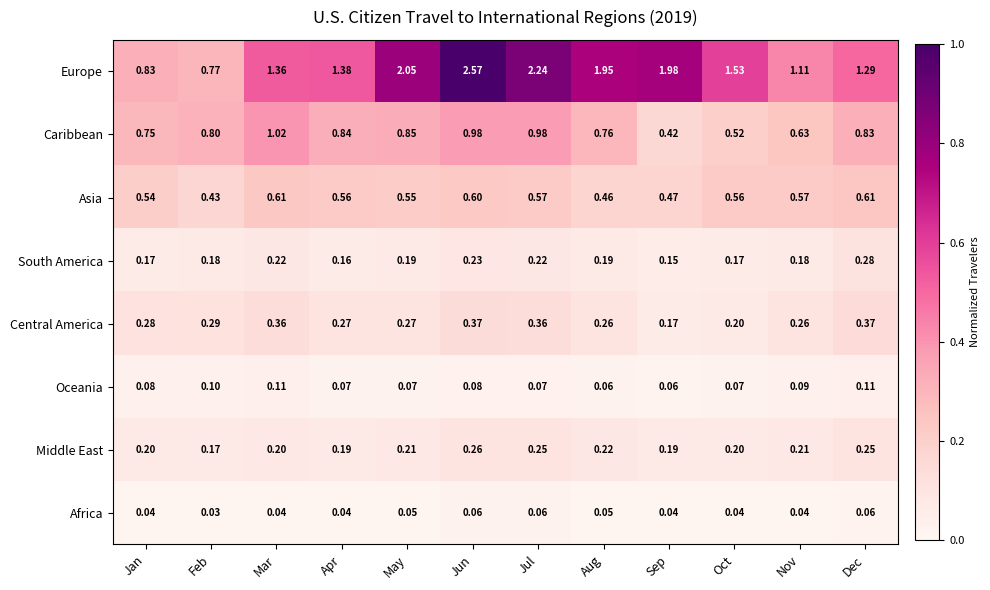

Which series has the widest spread of values?

Europe